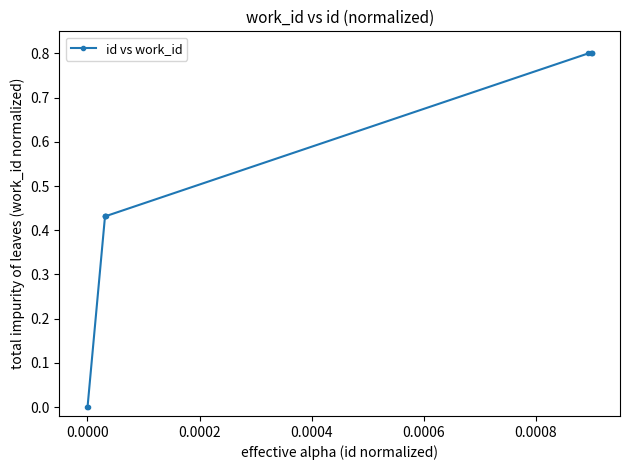

What is the difference between the second highest and second lowest values?

0.8